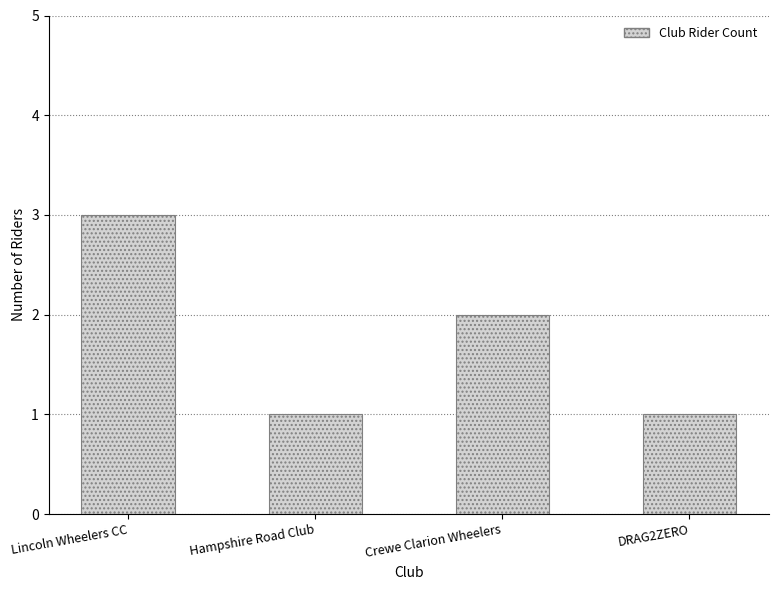

Does the chart contain any negative values?

No